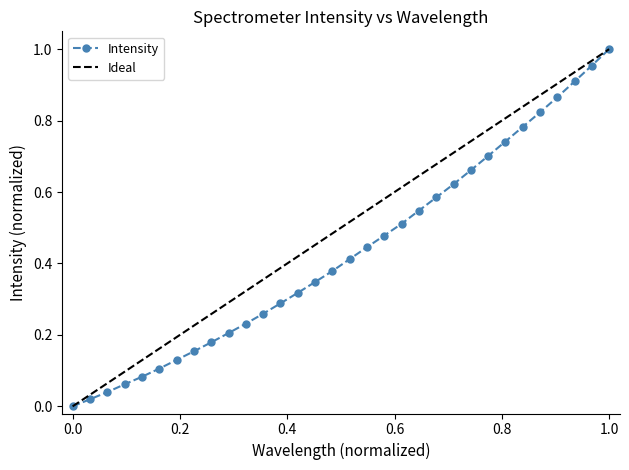

What is the value of the 9th point from the left?

0.2